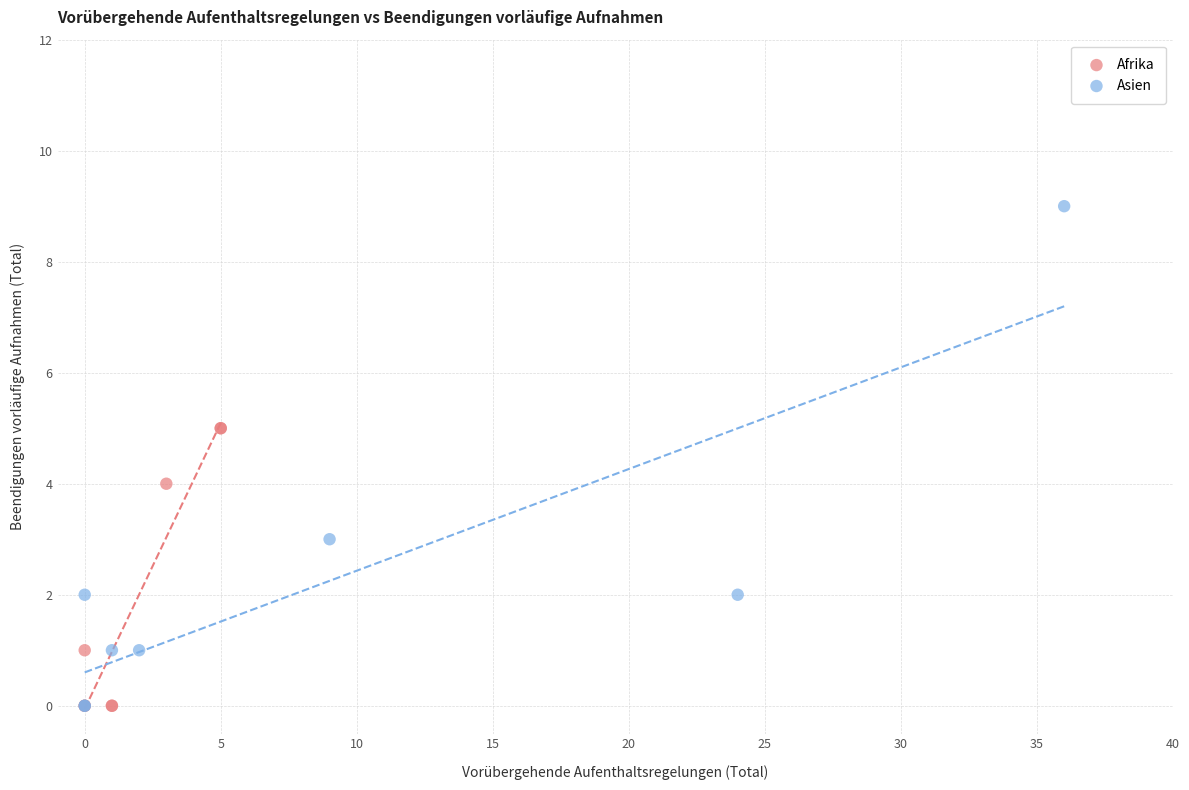

Which series contains the highest Y value?

Asien